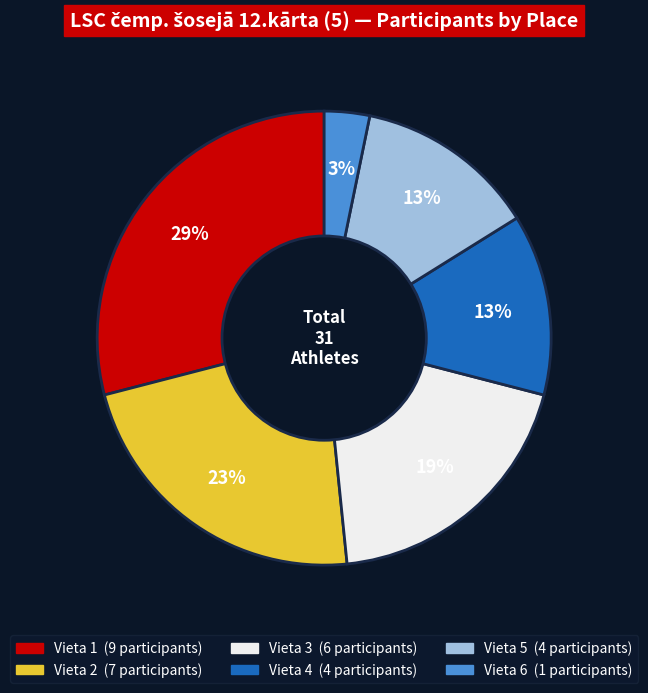

Approximately how many times larger is the value at Vieta 6 compared to Vieta 1?

0.1